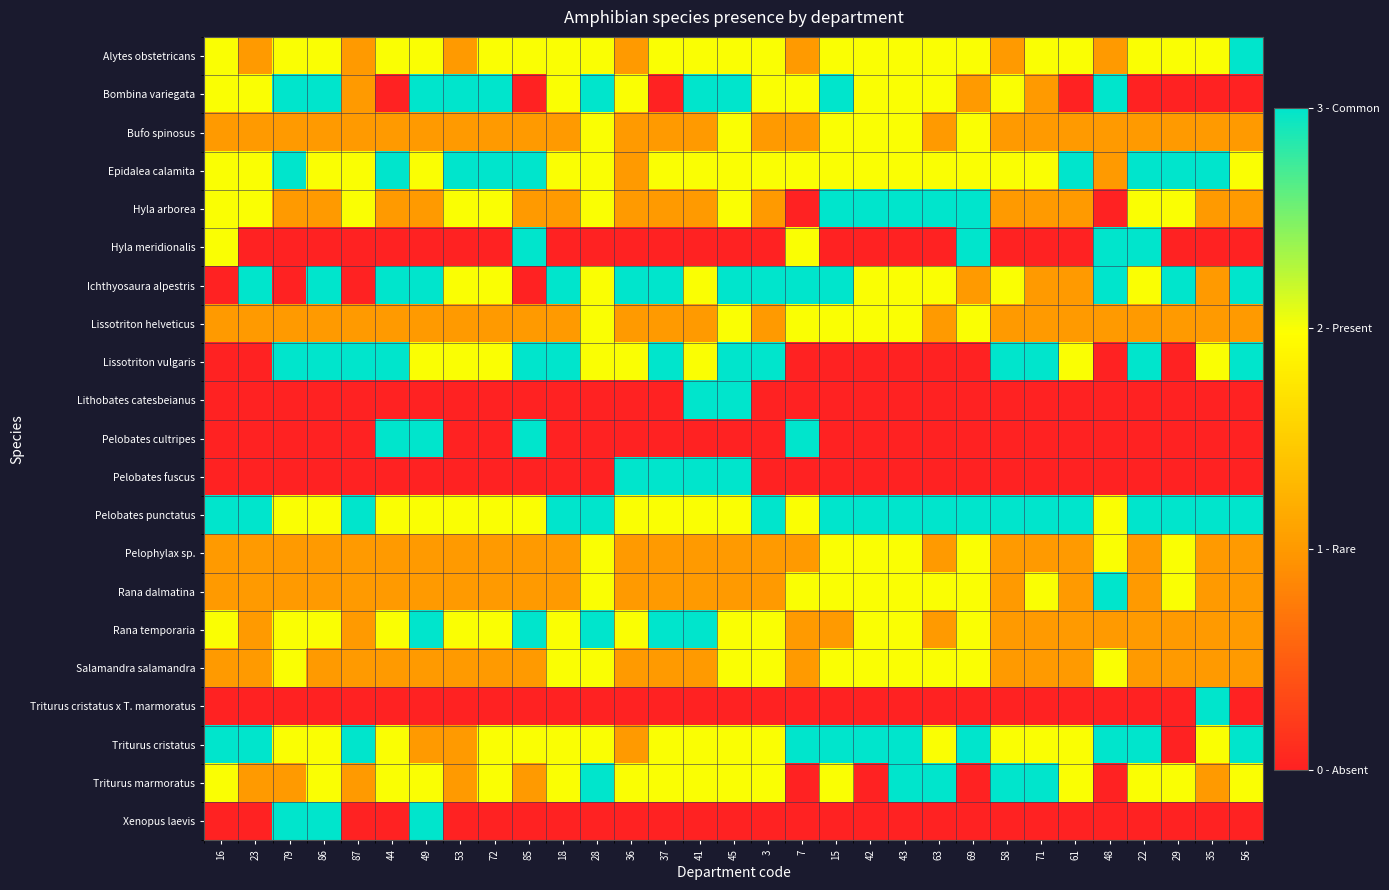

At how many categories does at least one series exceed 0?

31